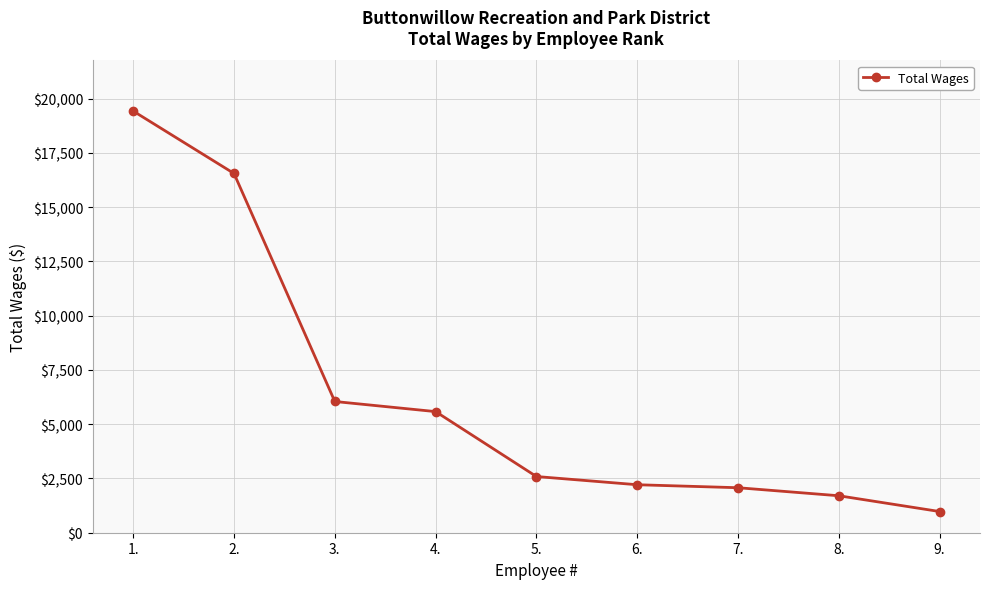

What is the smallest value displayed?

976